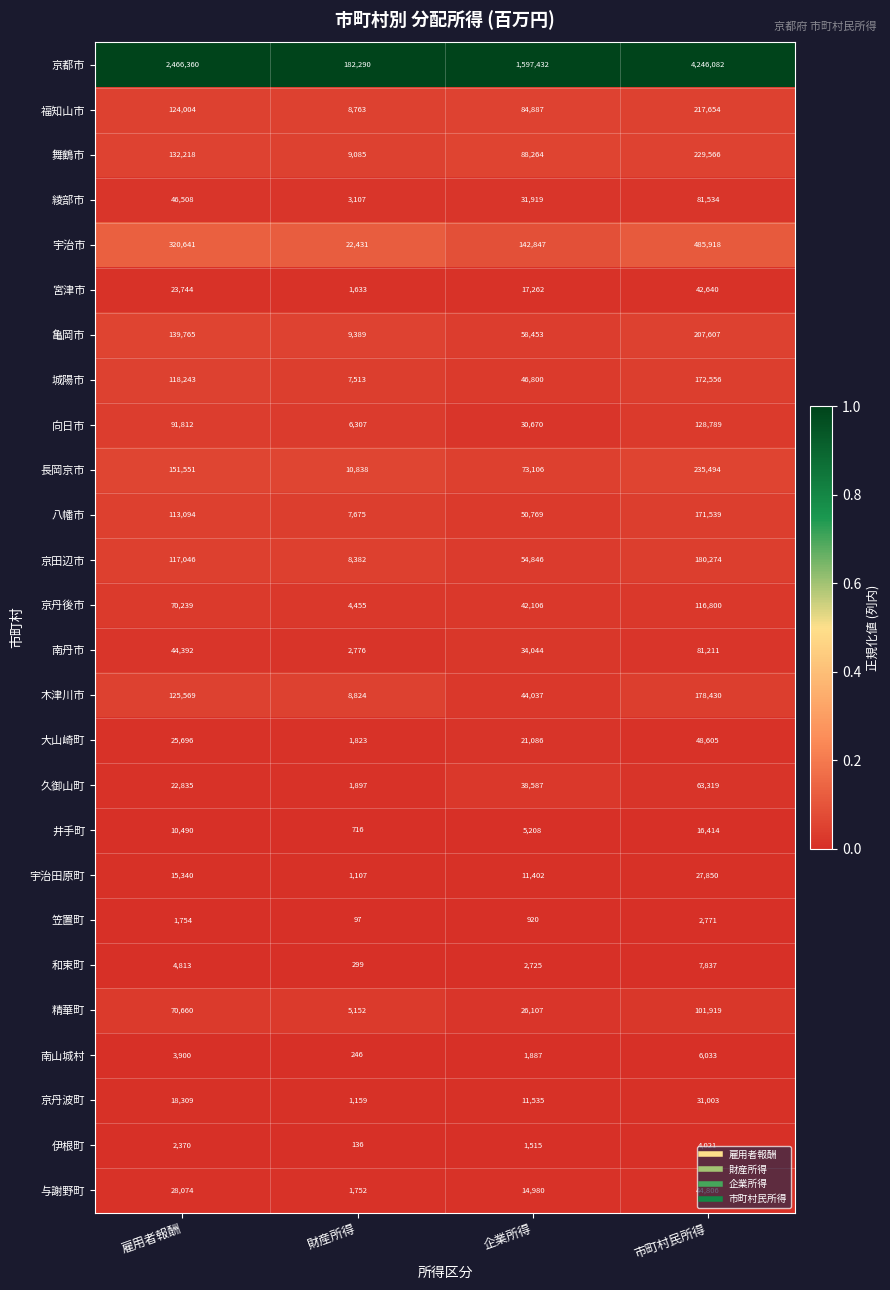

Is the value of 大山崎町 at 雇用者報酬 greater than the value of 綾部市 at 企業所得?

No